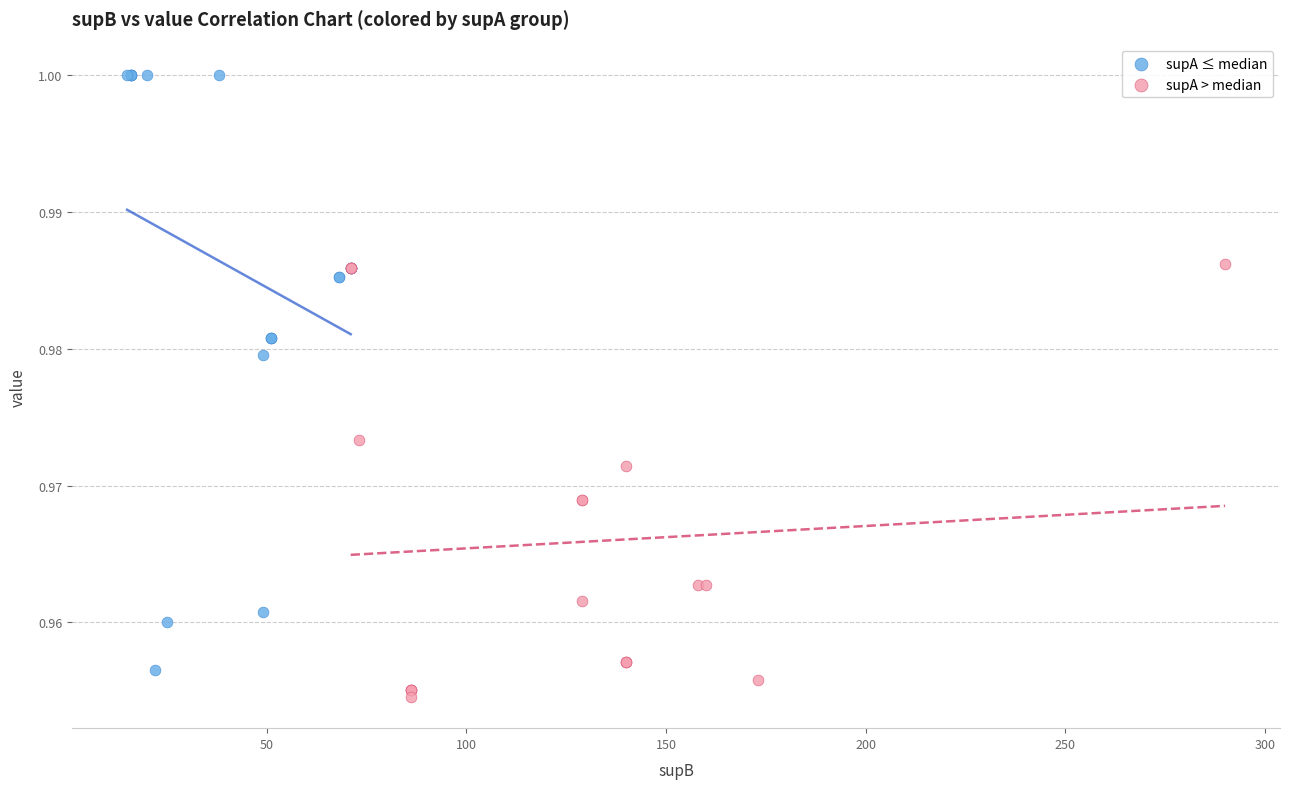

Which series contains the highest Y value?

supA ≤ median